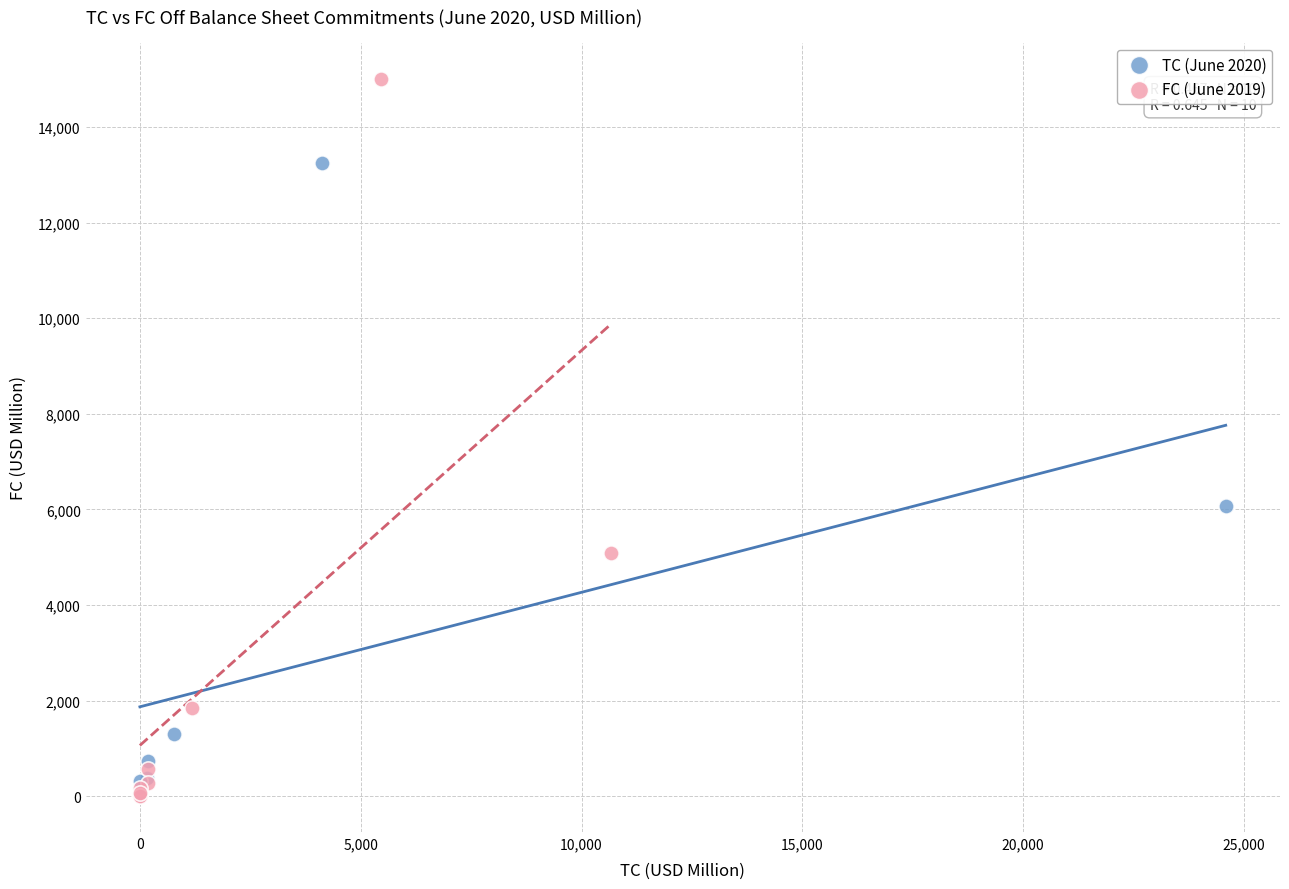

Which series has the widest spread of Y values?

FC (June 2019)